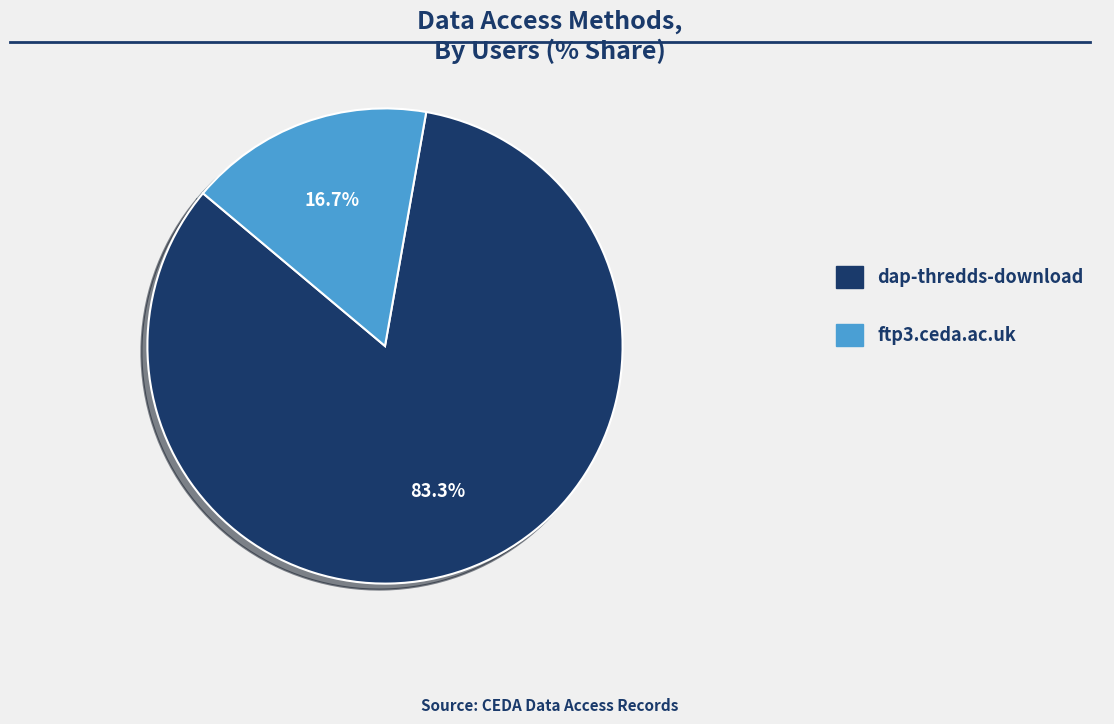

What is the majority slice?

dap-thredds-download